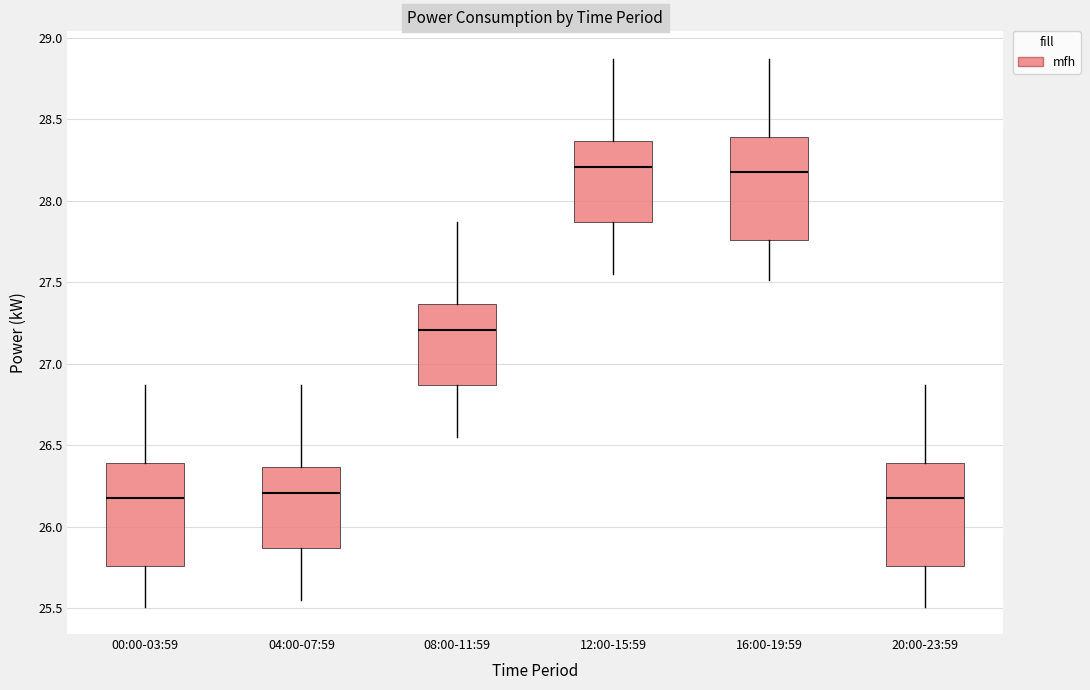

Reading left to right, transcribe this box plot: for each box, give where its median line is, the range the box spans, and where its two whiskers end, as read against the y-axis. The values are not printed on the chart, so give them approximately, as read against the axis.

00:00-03:59: median 26.20, box 25.75 to 26.40, whiskers 25.50 to 26.85
04:00-07:59: median 26.20, box 25.85 to 26.35, whiskers 25.55 to 26.85
08:00-11:59: median 27.20, box 26.85 to 27.35, whiskers 26.55 to 27.85
12:00-15:59: median 28.20, box 27.85 to 28.35, whiskers 27.55 to 28.85
16:00-19:59: median 28.20, box 27.75 to 28.40, whiskers 27.50 to 28.85
20:00-23:59: median 26.20, box 25.75 to 26.40, whiskers 25.50 to 26.85